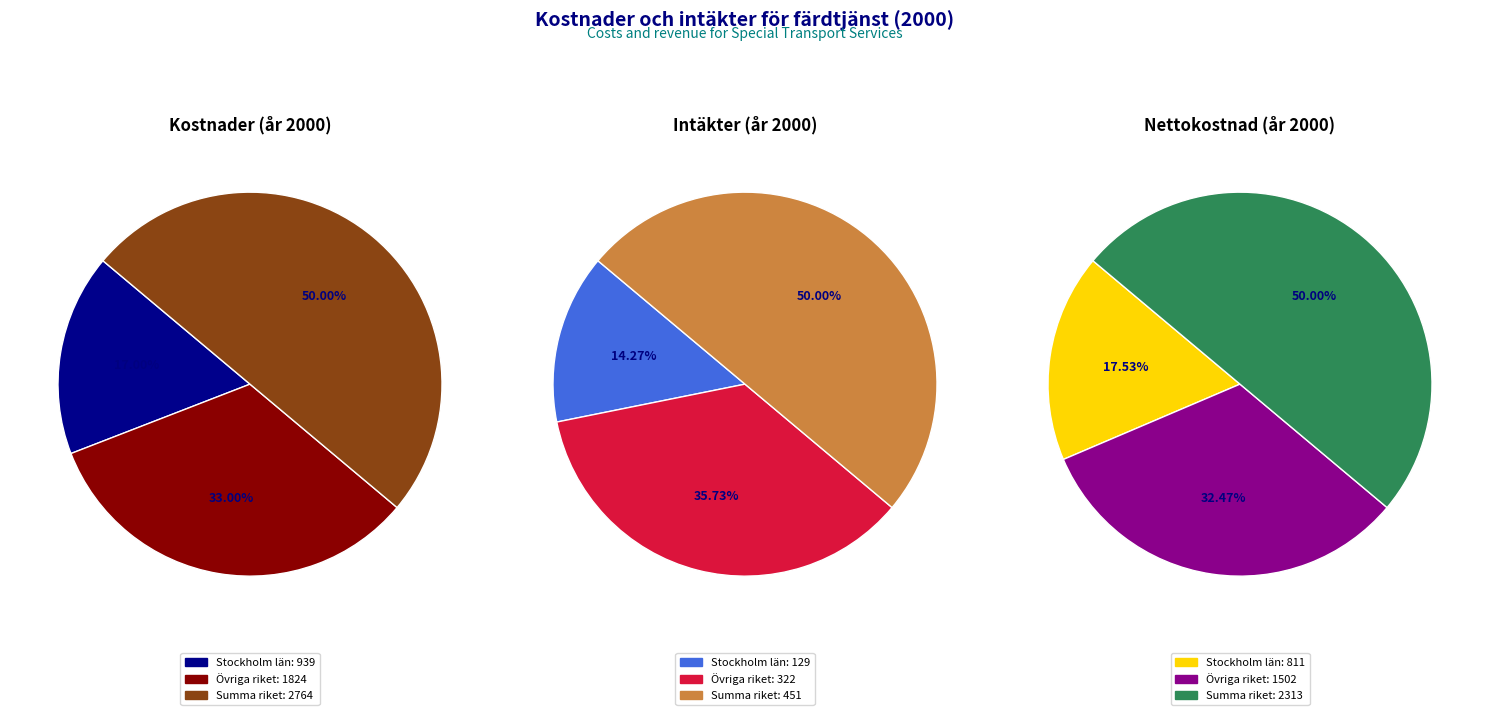

To the nearest percent, what is the average slice percentage?

33%